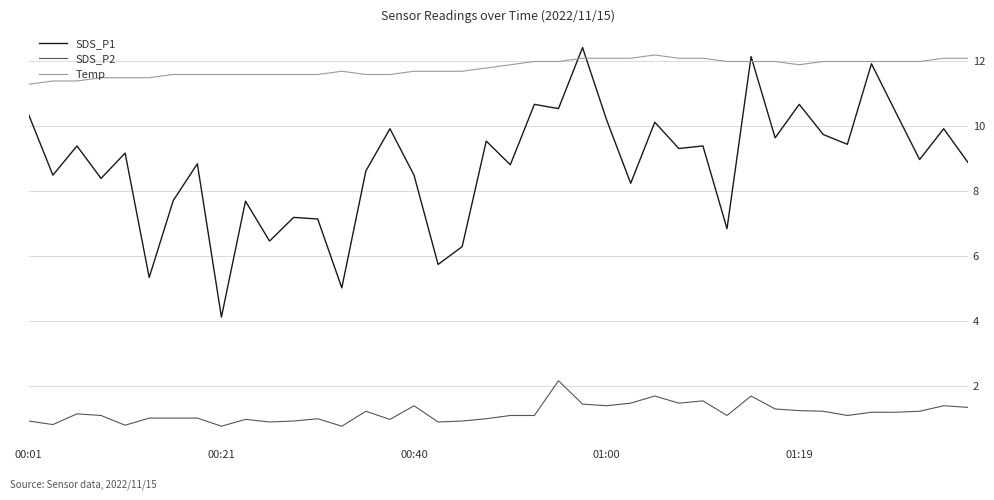

Which series has the largest range (max minus min)?

SDS_P1